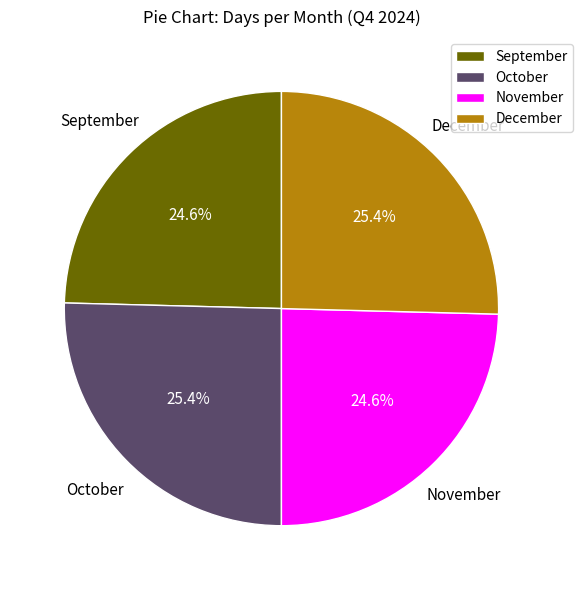

What is the total percentage of December and September?

50.0%